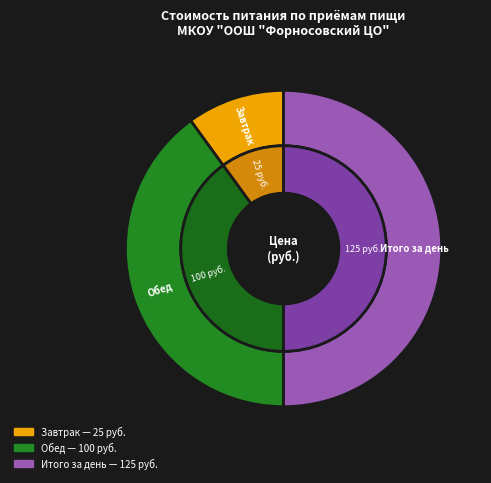

To the nearest percent, what is the average slice percentage?

33%